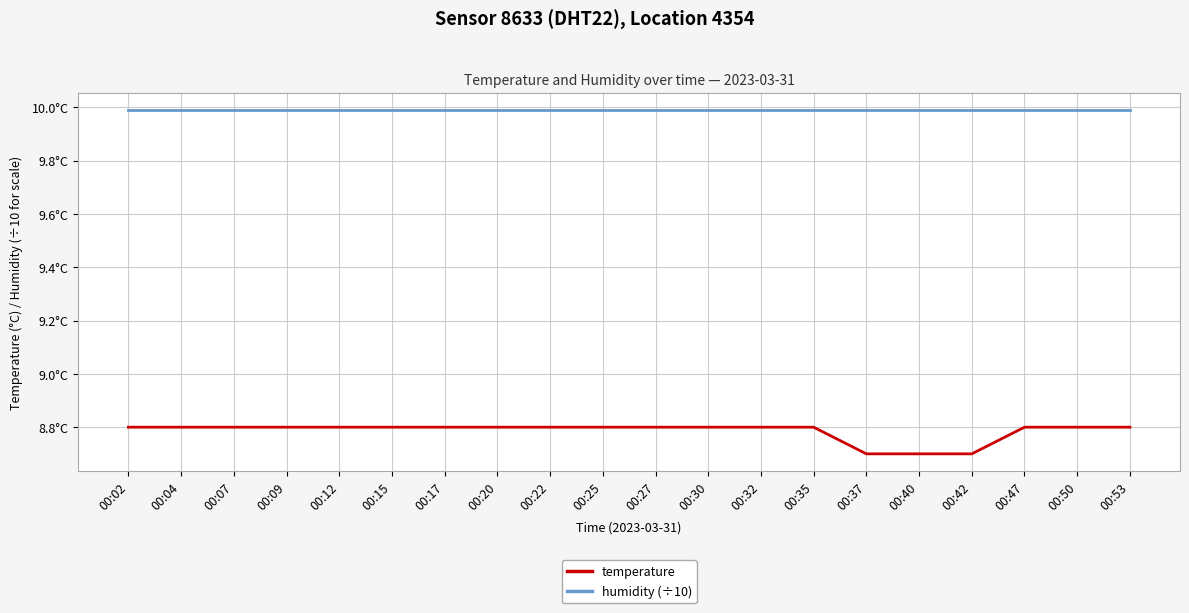

Rank the series at 00:25 from highest to lowest value.

humidity (÷10), temperature